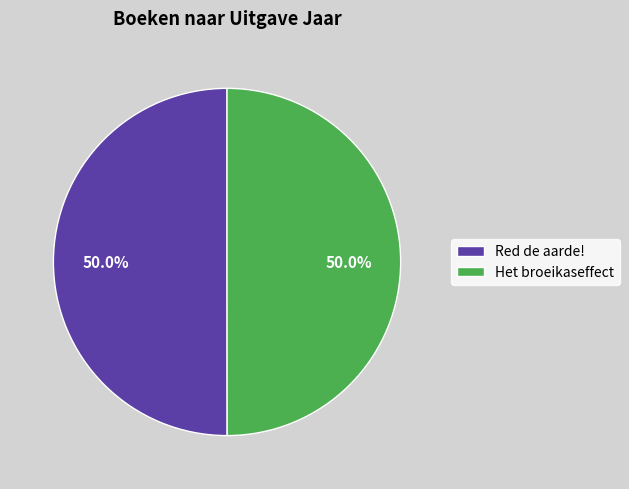

Count the number of slices in the pie.

2